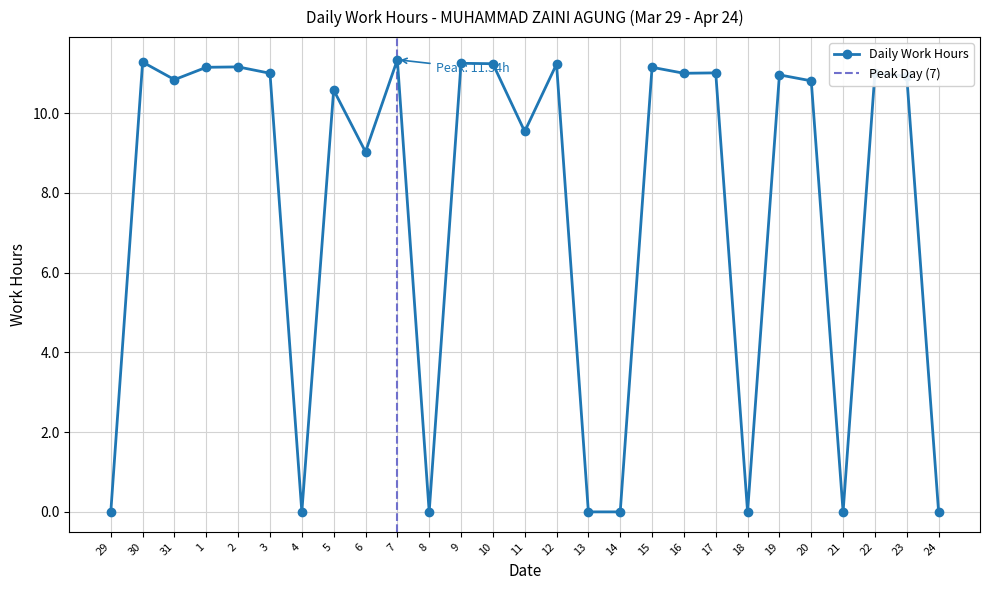

Where does the data first go above 10?

30